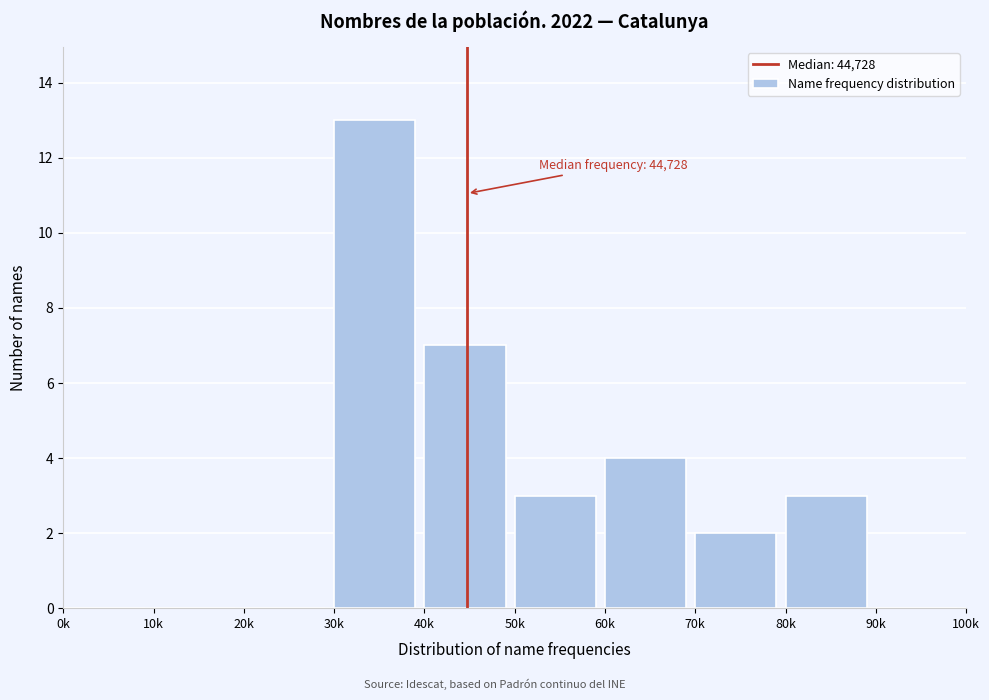

Reading left to right, what are all the values shown in this chart?

0k=0	10k=0	20k=0	30k=13	40k=7	50k=3	60k=4	70k=2	80k=3	90k=0